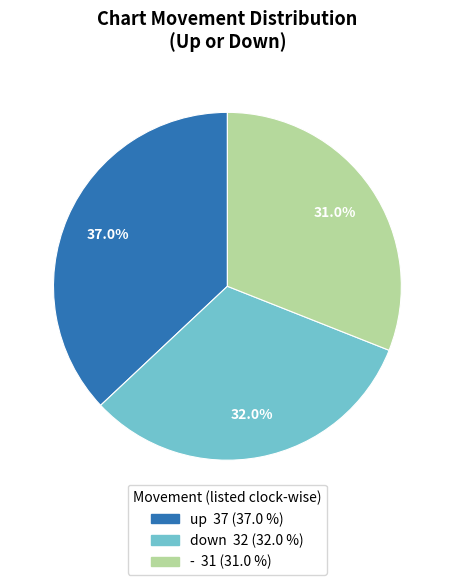

What is the smallest slice in the pie chart?

-